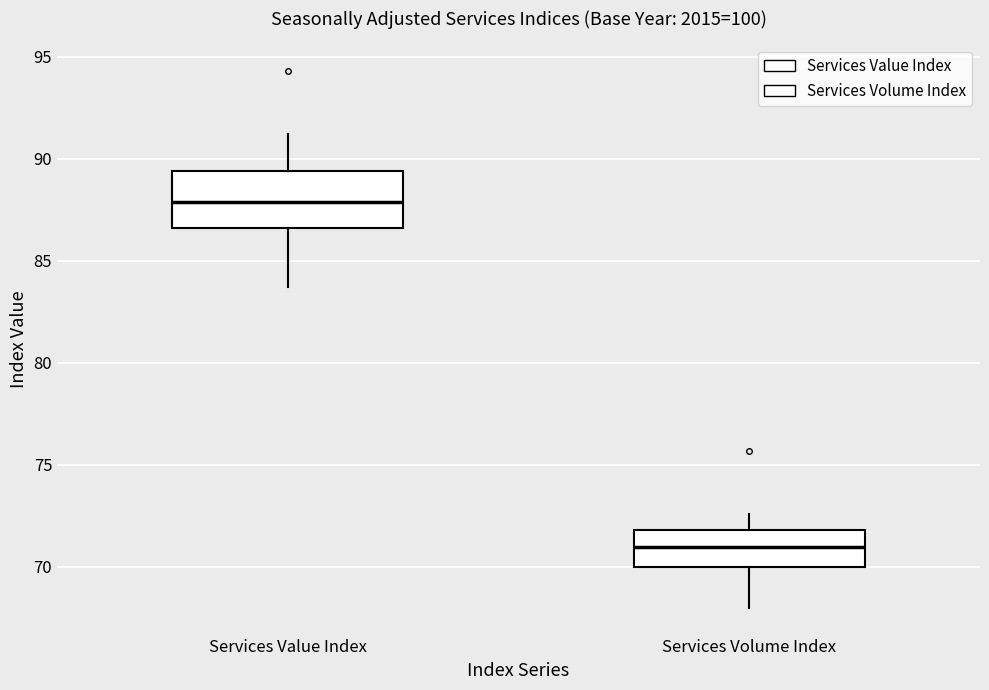

Reading left to right, transcribe this box plot: for each box, give where its median line is, the range the box spans, and where its two whiskers end, as read against the y-axis. The values are not printed on the chart, so give them approximately, as read against the axis.

Services Value Index: median 88.0, box 86.5 to 89.5, whiskers 83.5 to 91.0
Services Volume Index: median 71.0, box 70.0 to 72.0, whiskers 68.0 to 72.5